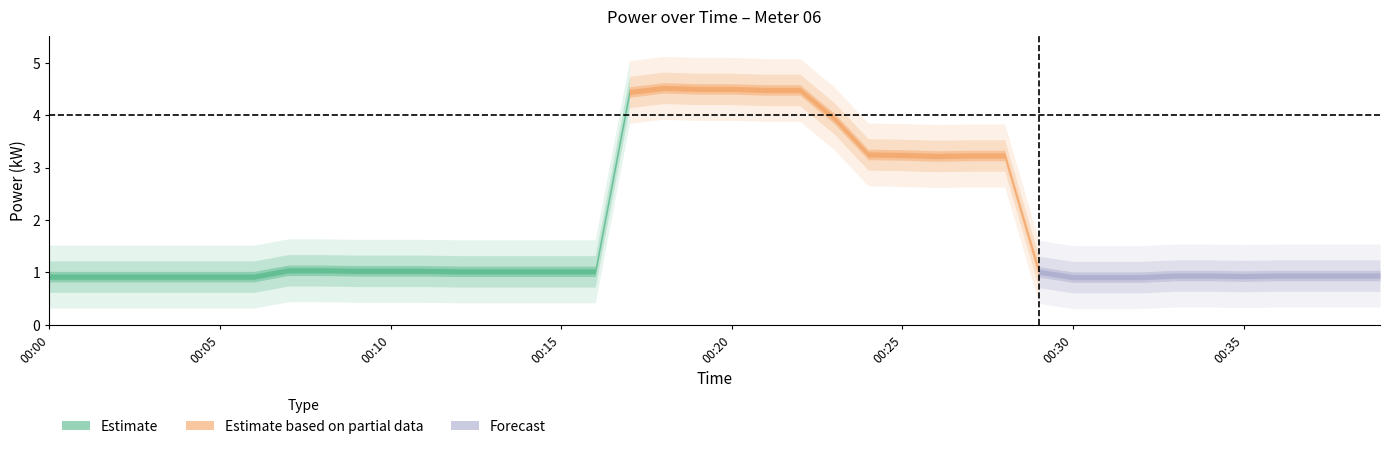

Is it true that the value at 00:06 is 0.9?

True